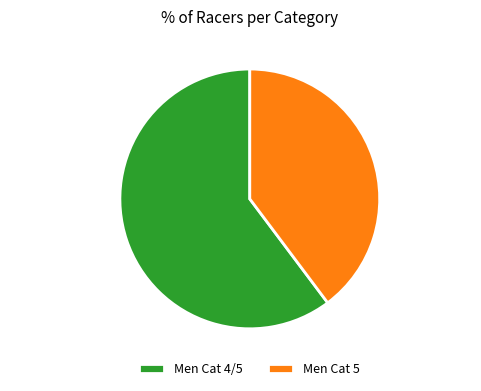

To the nearest percent, what portion does Men Cat 4/5 represent?

60%